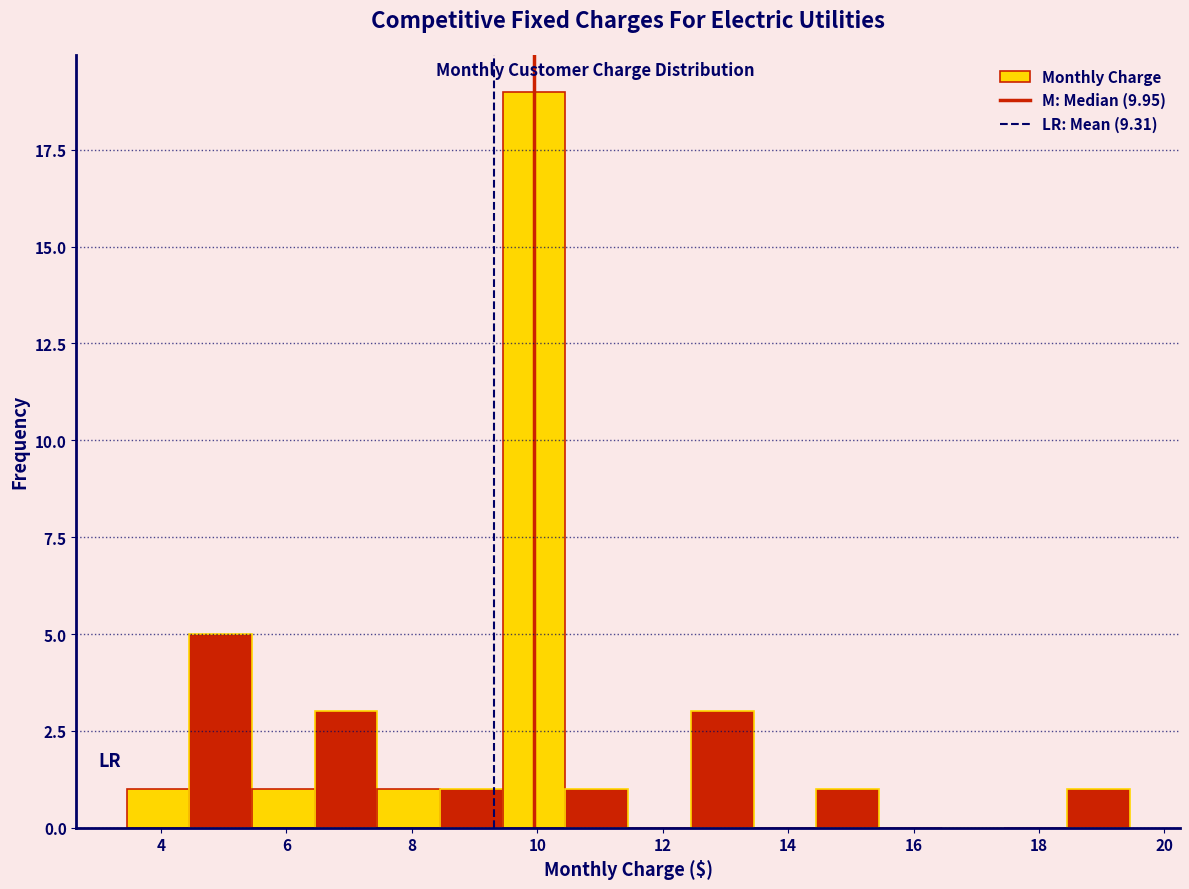

Reading left to right, list every bar in this chart as the range it spans on the x-axis followed by its height. Neither the bar edges nor the heights are printed on the chart, so give them approximately, as read against the axes.

3.45 to 4.45: 1
4.45 to 5.45: 5
5.45 to 6.45: 1
6.45 to 7.45: 3
7.45 to 8.45: 1
8.45 to 9.45: 1
9.45 to 10.45: 19
10.45 to 11.45: 1
11.45 to 12.45: 0
12.45 to 13.45: 3
13.45 to 14.45: 0
14.45 to 15.45: 1
15.45 to 16.45: 0
16.45 to 17.45: 0
17.45 to 18.45: 0
18.45 to 19.45: 1